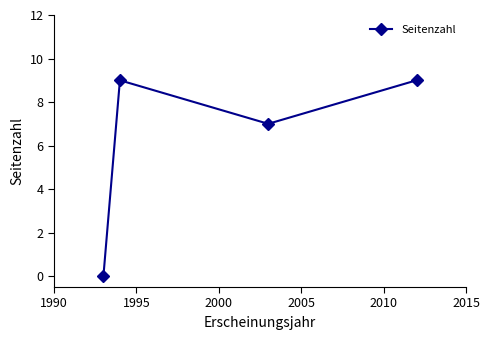

How many points are higher than both their immediate neighbors (excluding endpoints)?

1